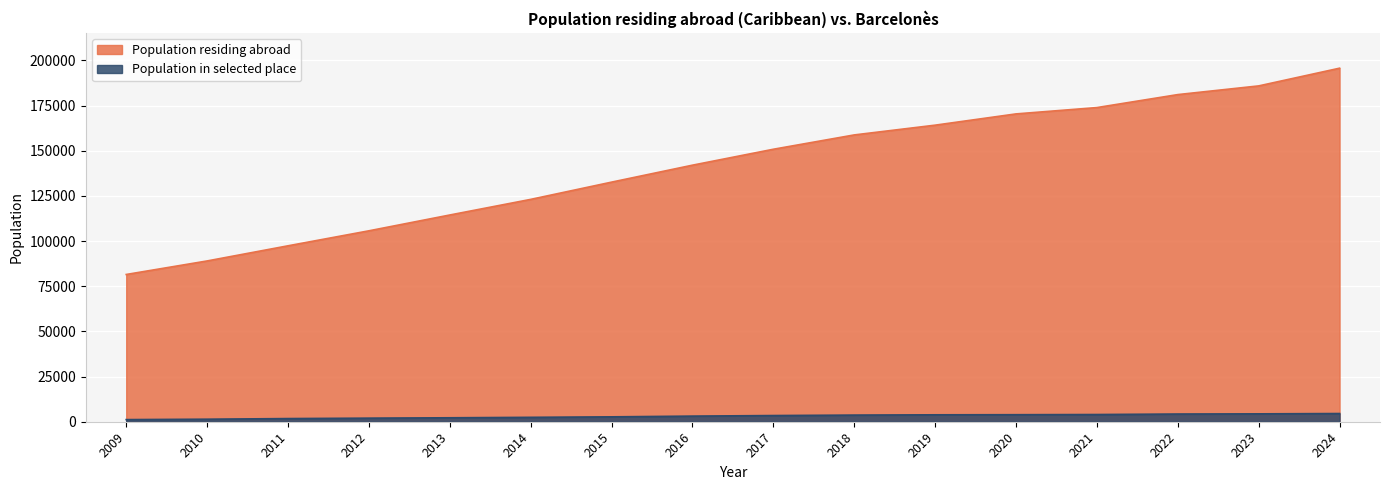

True or false: Population residing abroad has more than 0 interior local peaks.

False